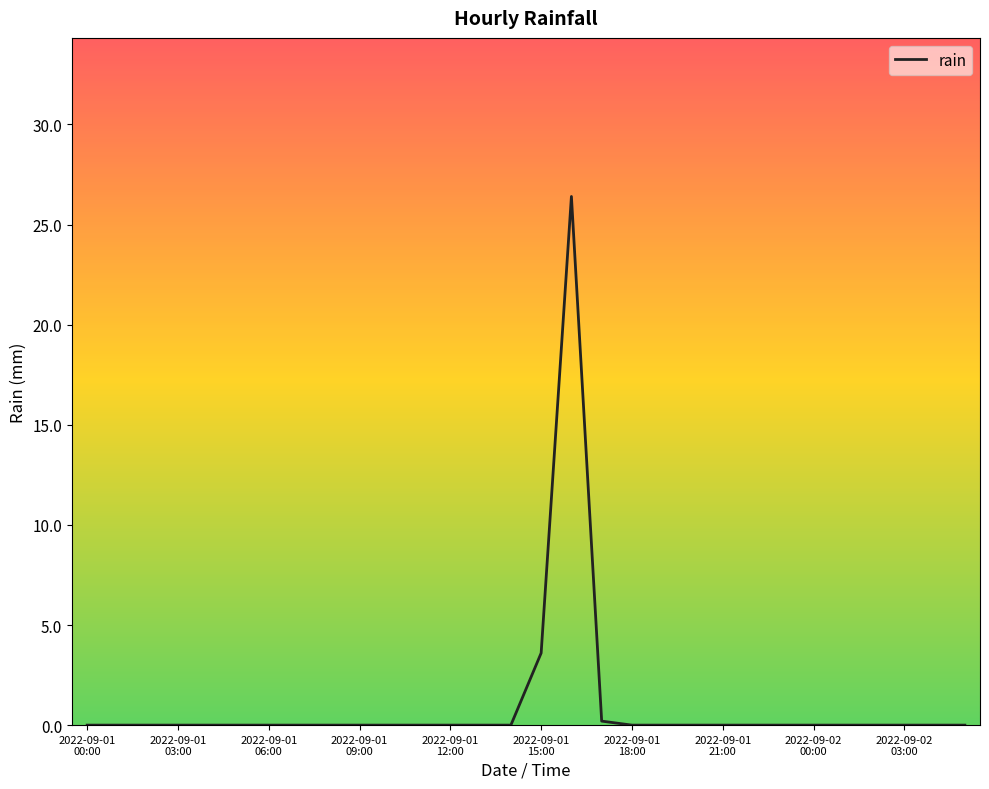

Does the chart have visible grid lines?

No